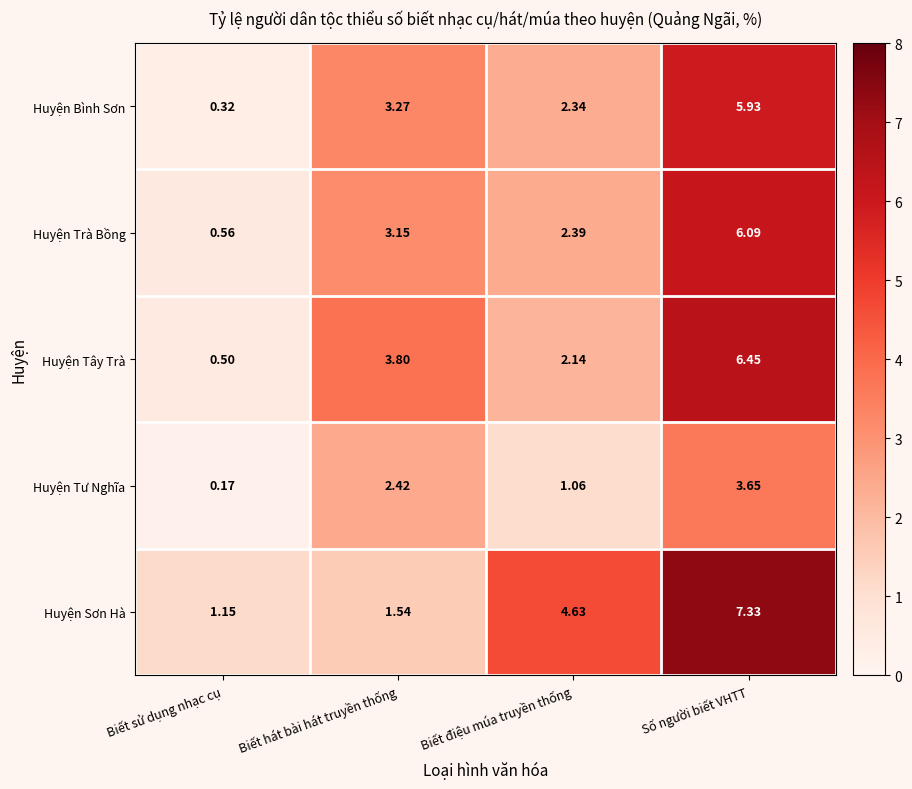

Rank the series at Biết sử dụng nhạc cụ from lowest to highest value.

Huyện Tư Nghĩa, Huyện Bình Sơn, Huyện Tây Trà, Huyện Trà Bồng, Huyện Sơn Hà